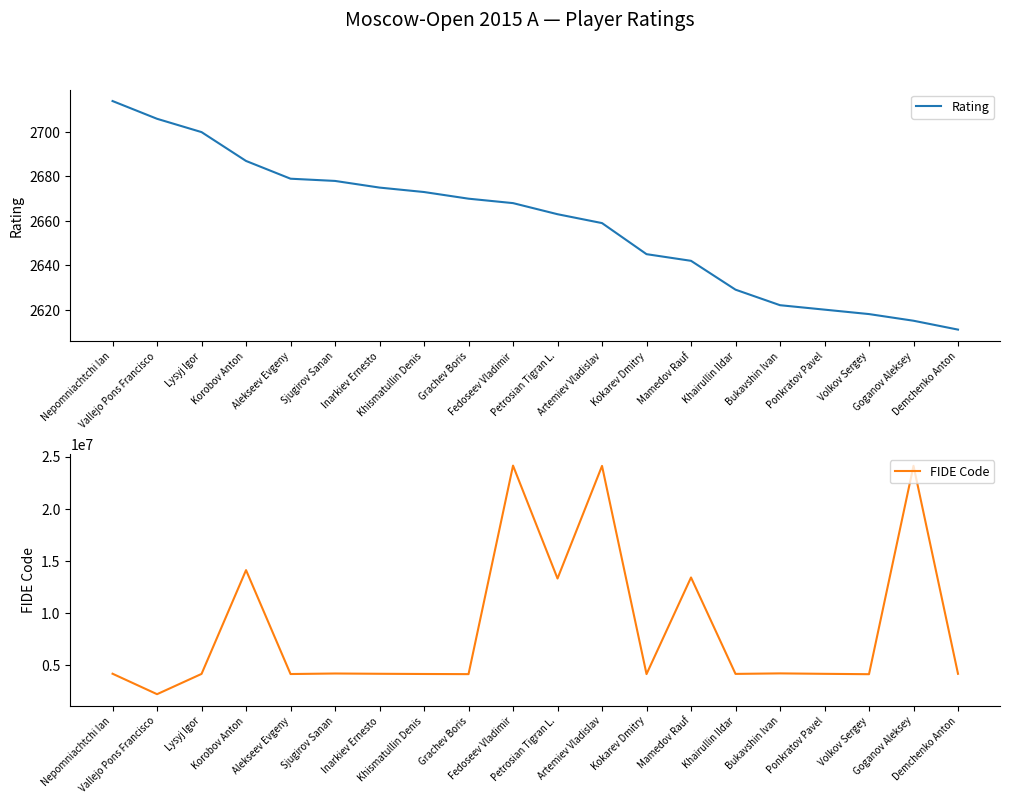

What is the sum of all FIDE Code values?

169361125